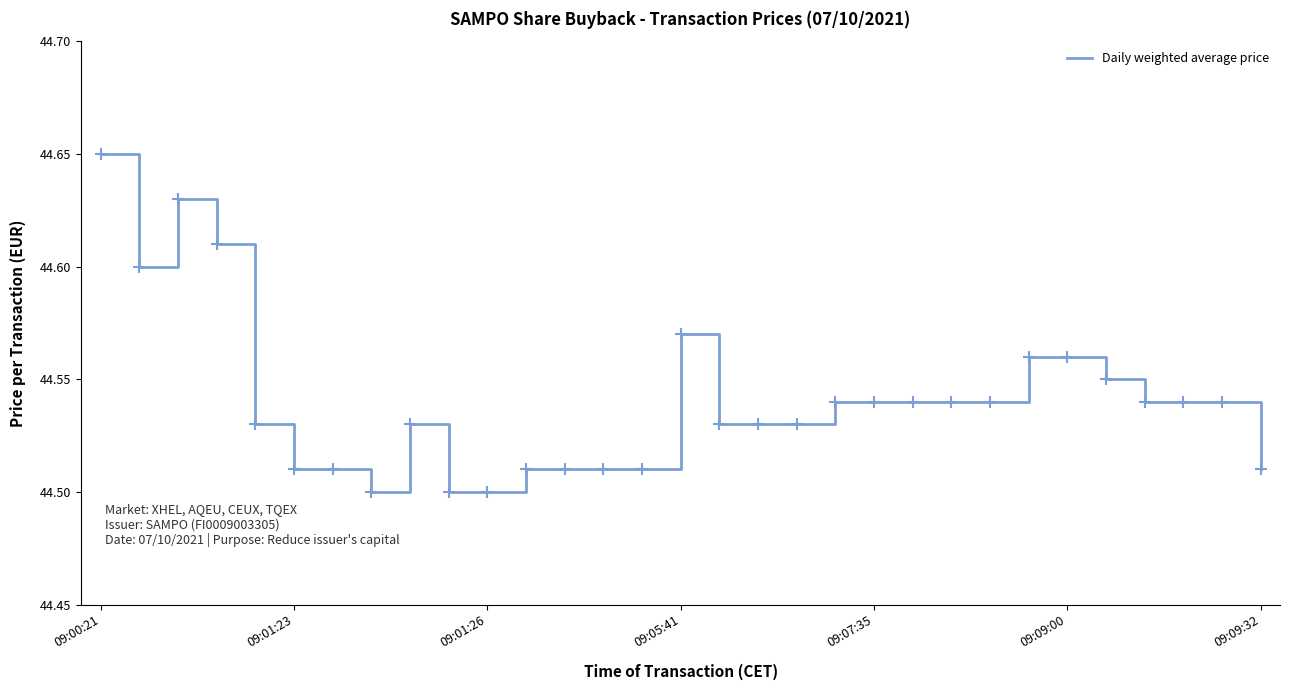

Approximately how many times larger is the value at 09:05:41 compared to 09:01:26?

1.0